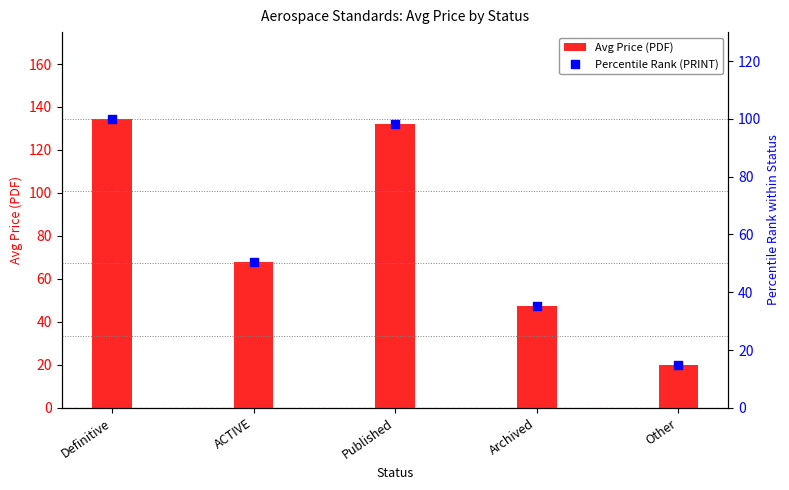

At how many categories does at least one series exceed 74?

2